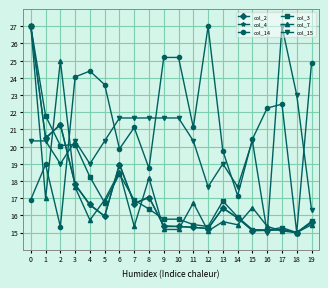

The value of col_2 at 11 is 8.7. True or false?

False